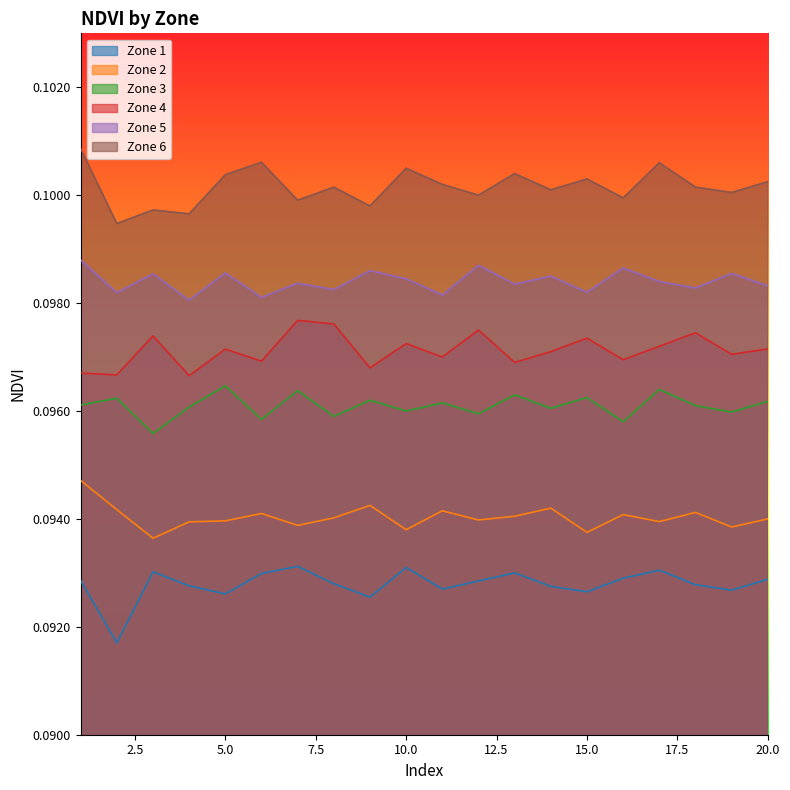

Count the Zone 3 values in the range 0 to 1.

20